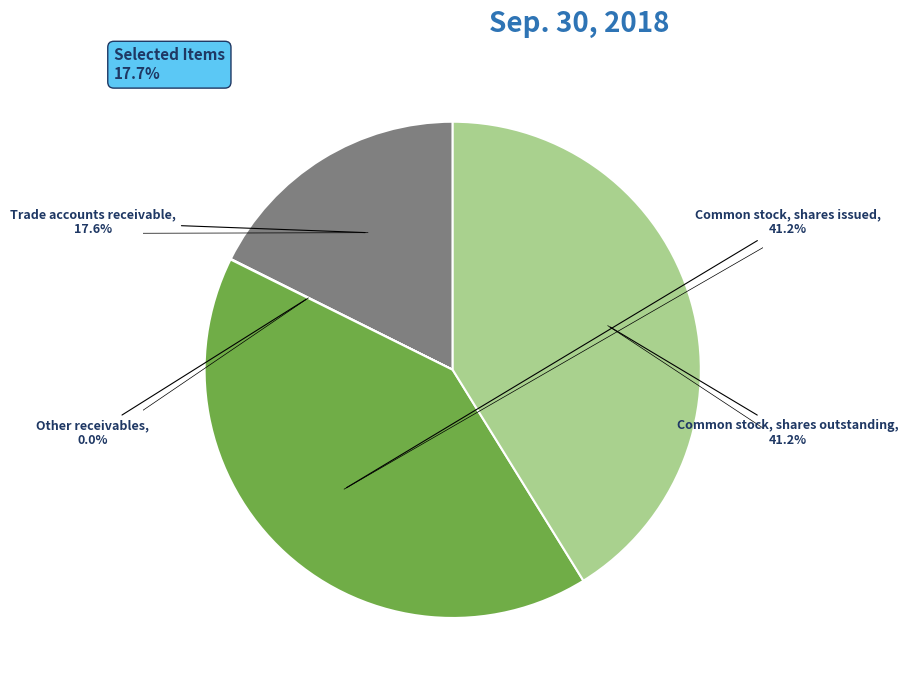

Is there any slice that represents more than half of the pie?

No